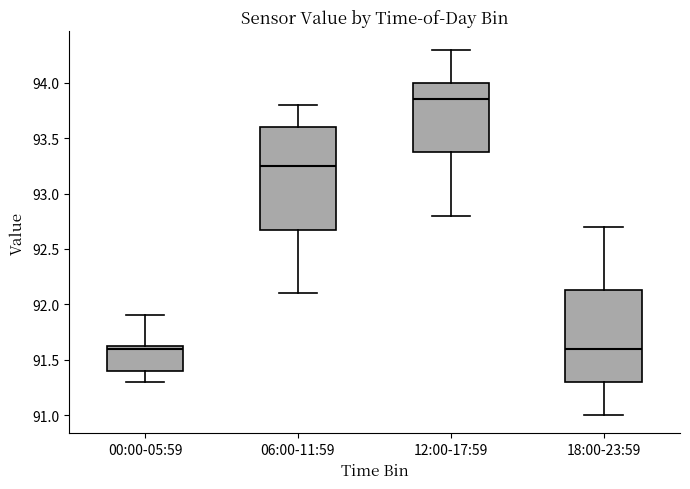

Where does the lower whisker of the box for 12:00-17:59 end on the y-axis? The values are not printed on the chart, so give them approximately, as read against the axis.

92.80